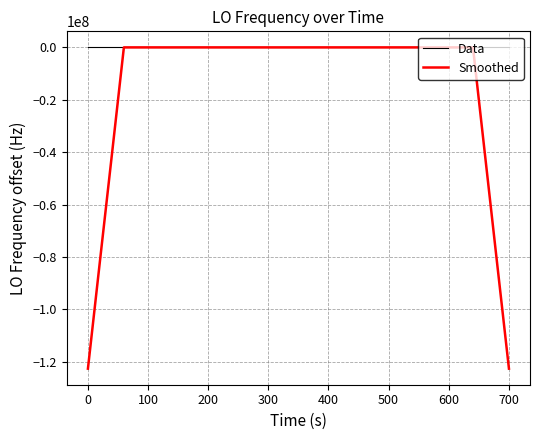

In Smoothed, how many points are higher than both neighbors (excluding endpoints)?

9